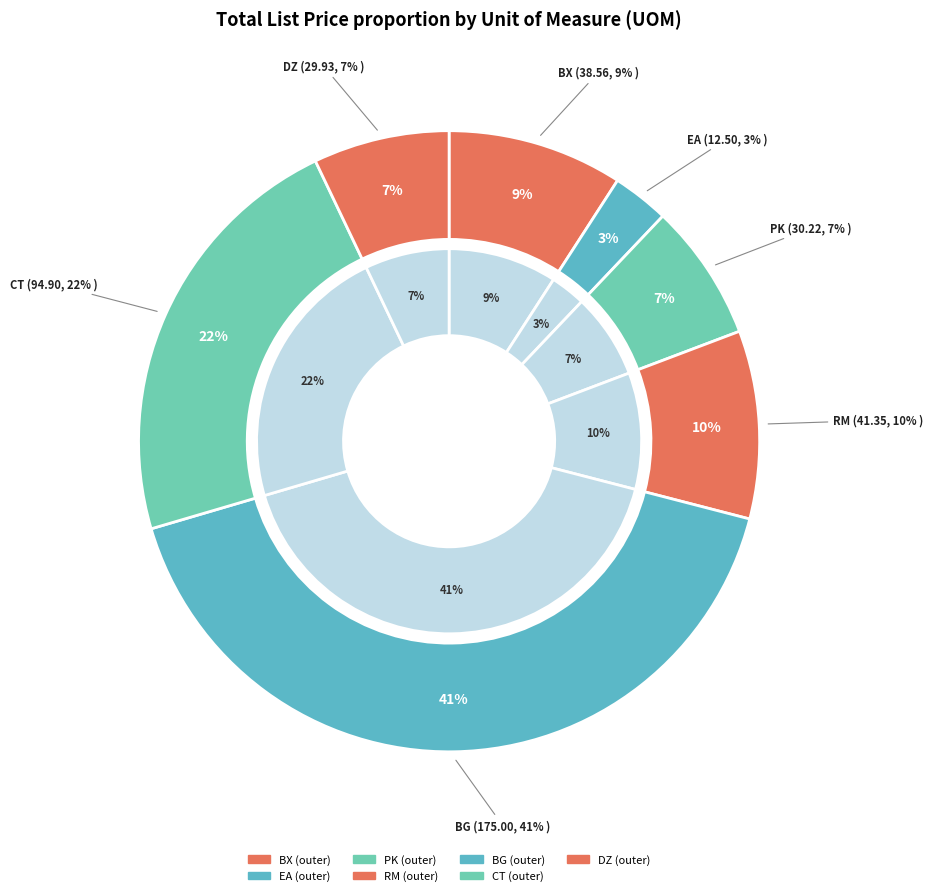

Count the number of slices in the pie.

7